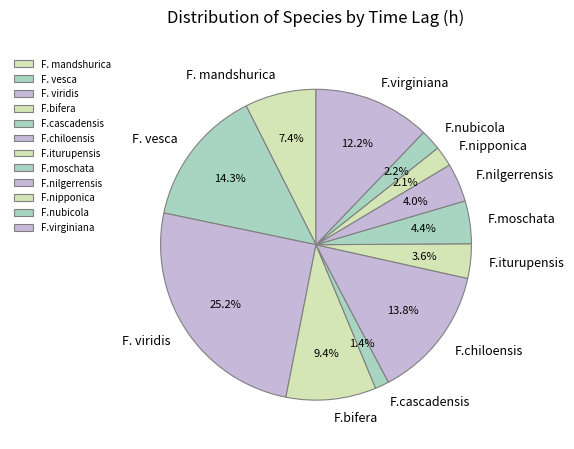

How many slices are in this pie chart?

12